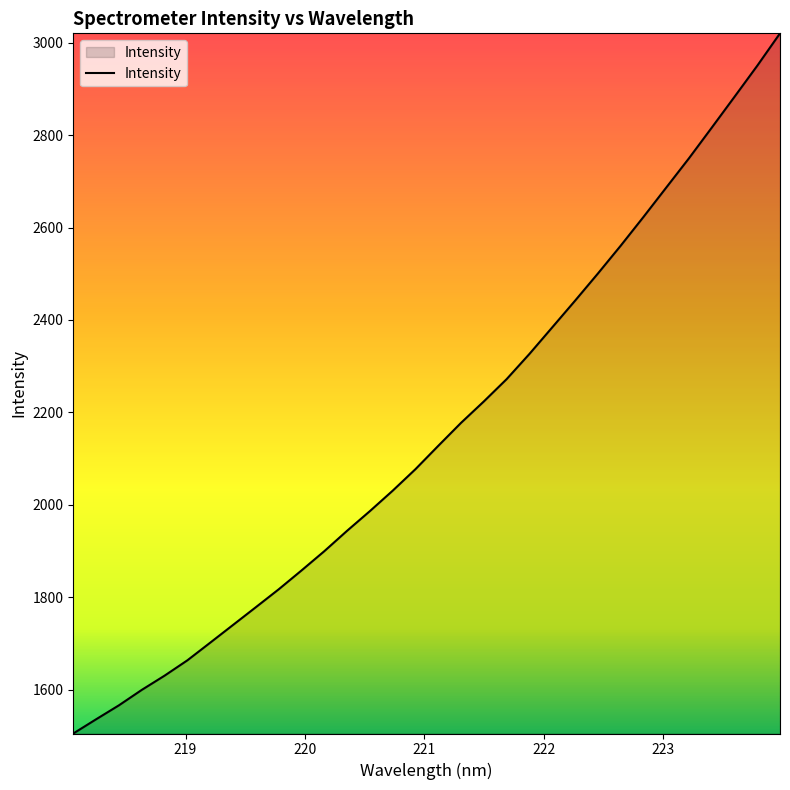

What is the maximum value shown in the chart?

3020.1